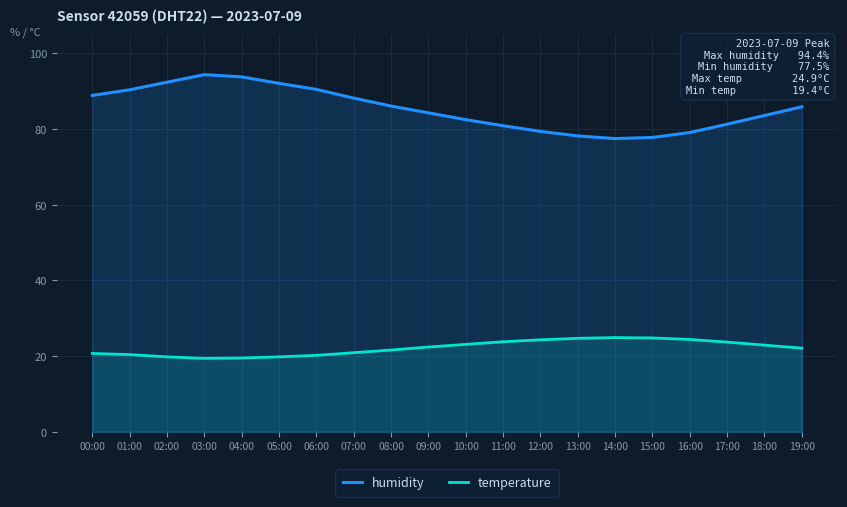

What is the spread (max minus min) of values at 08:00?

64.5